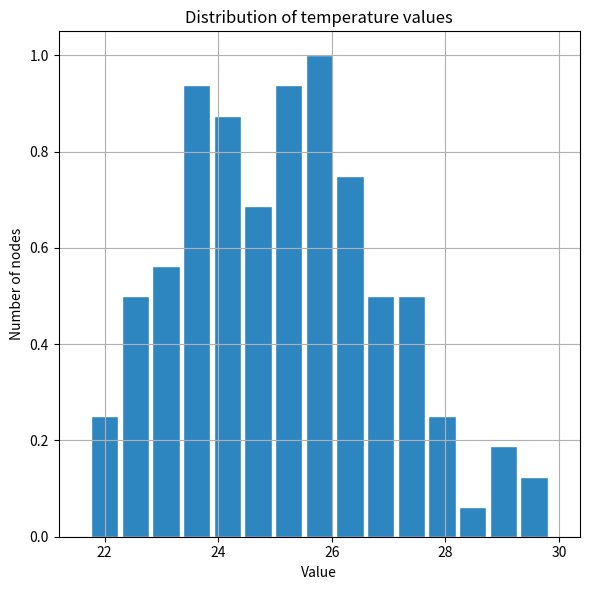

Around what value on the x-axis is the tallest bar? Give the approximate position of its centre, as read against the axis.

25.8